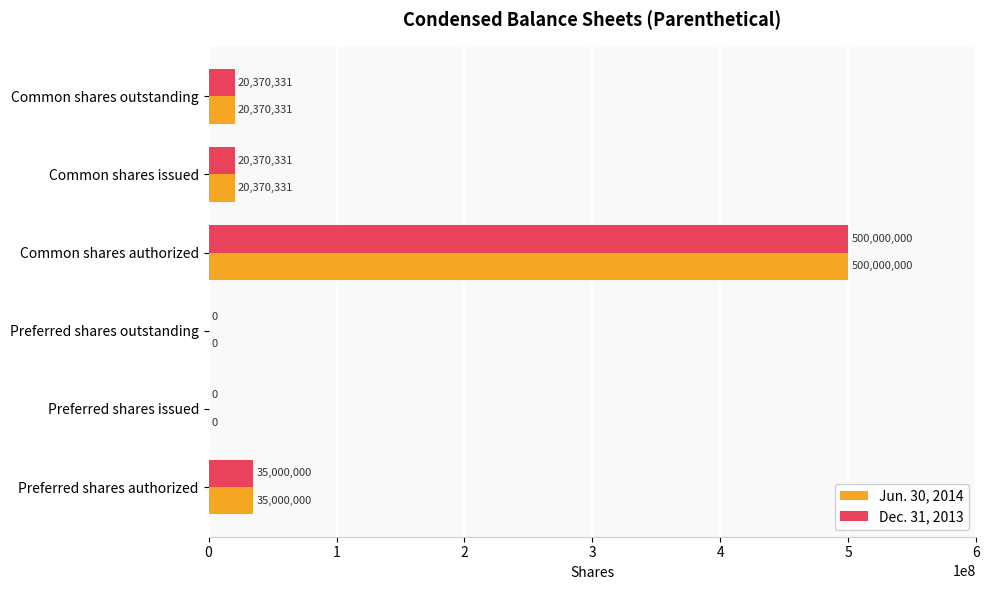

Which label corresponds to the largest value in the chart?

Common shares authorized